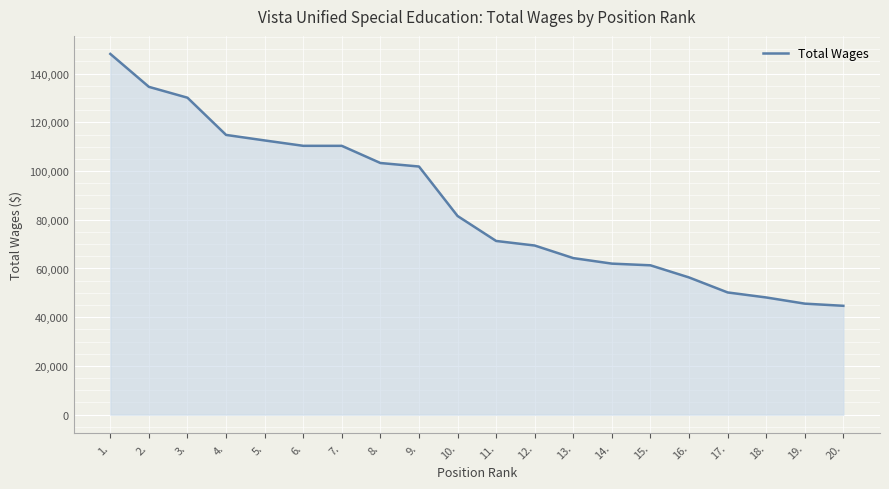

What is the difference between the maximum and minimum values?

103396